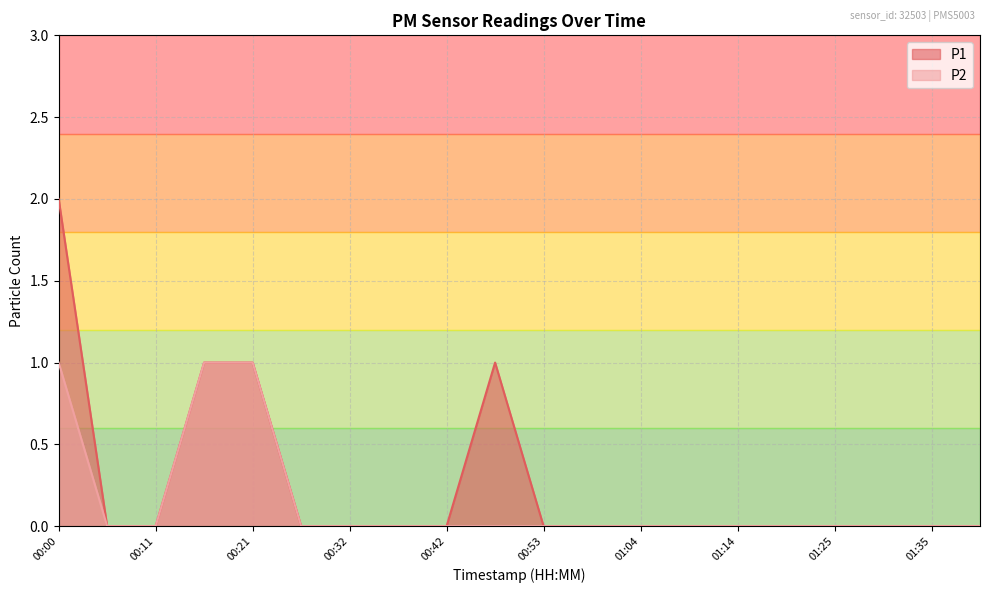

Where is the first local maximum for P1?

00:48